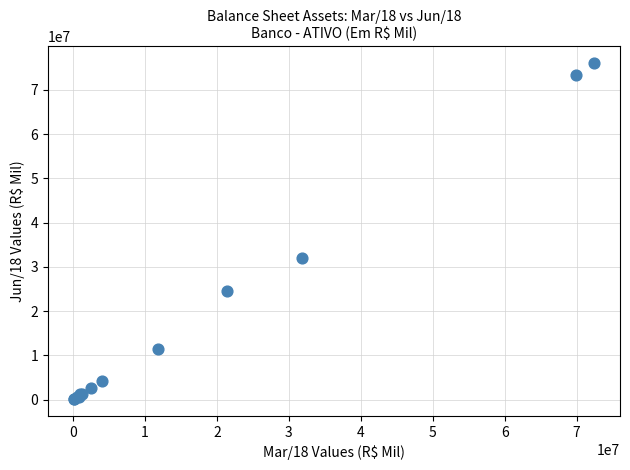

What Y value in the scatter plot is closest to 38073897?

32007012